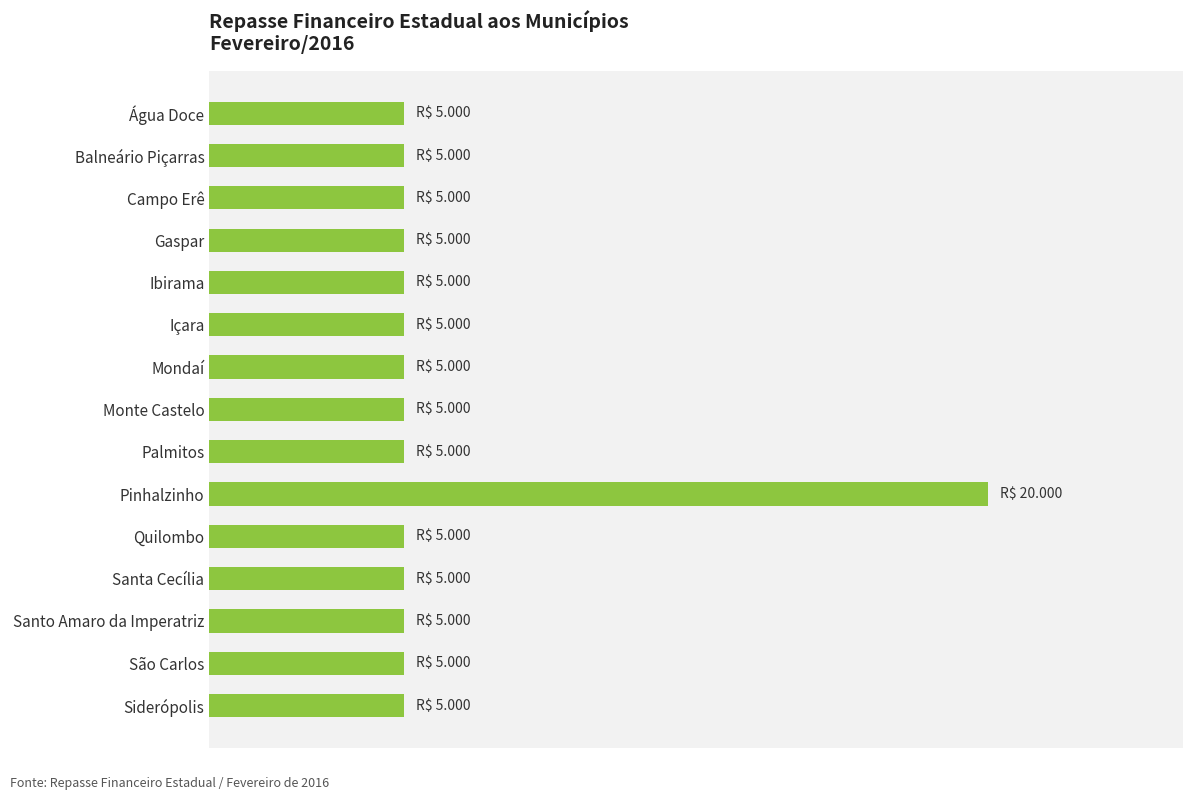

Are the bars grouped side by side (vs. stacked)?

No